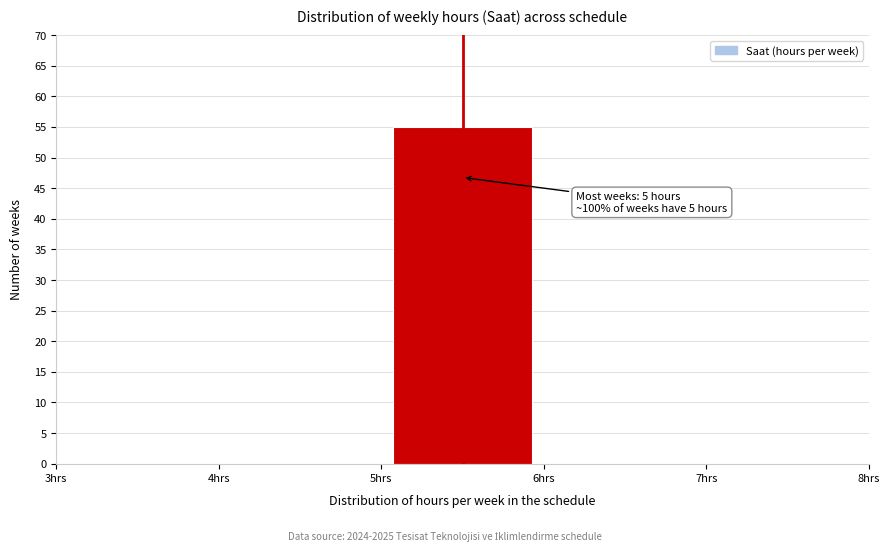

Which range on the x-axis has the tallest bar?

5 to 6